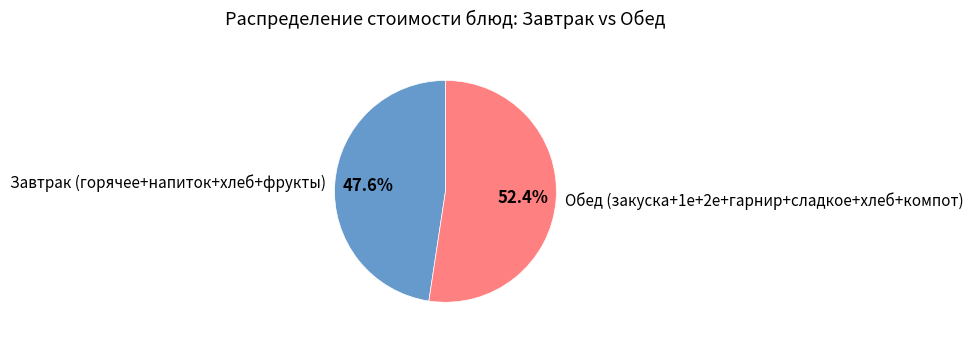

Which category has the biggest portion of the pie?

Обед (закуска+1е+2е+гарнир+сладкое+хлеб+компот)